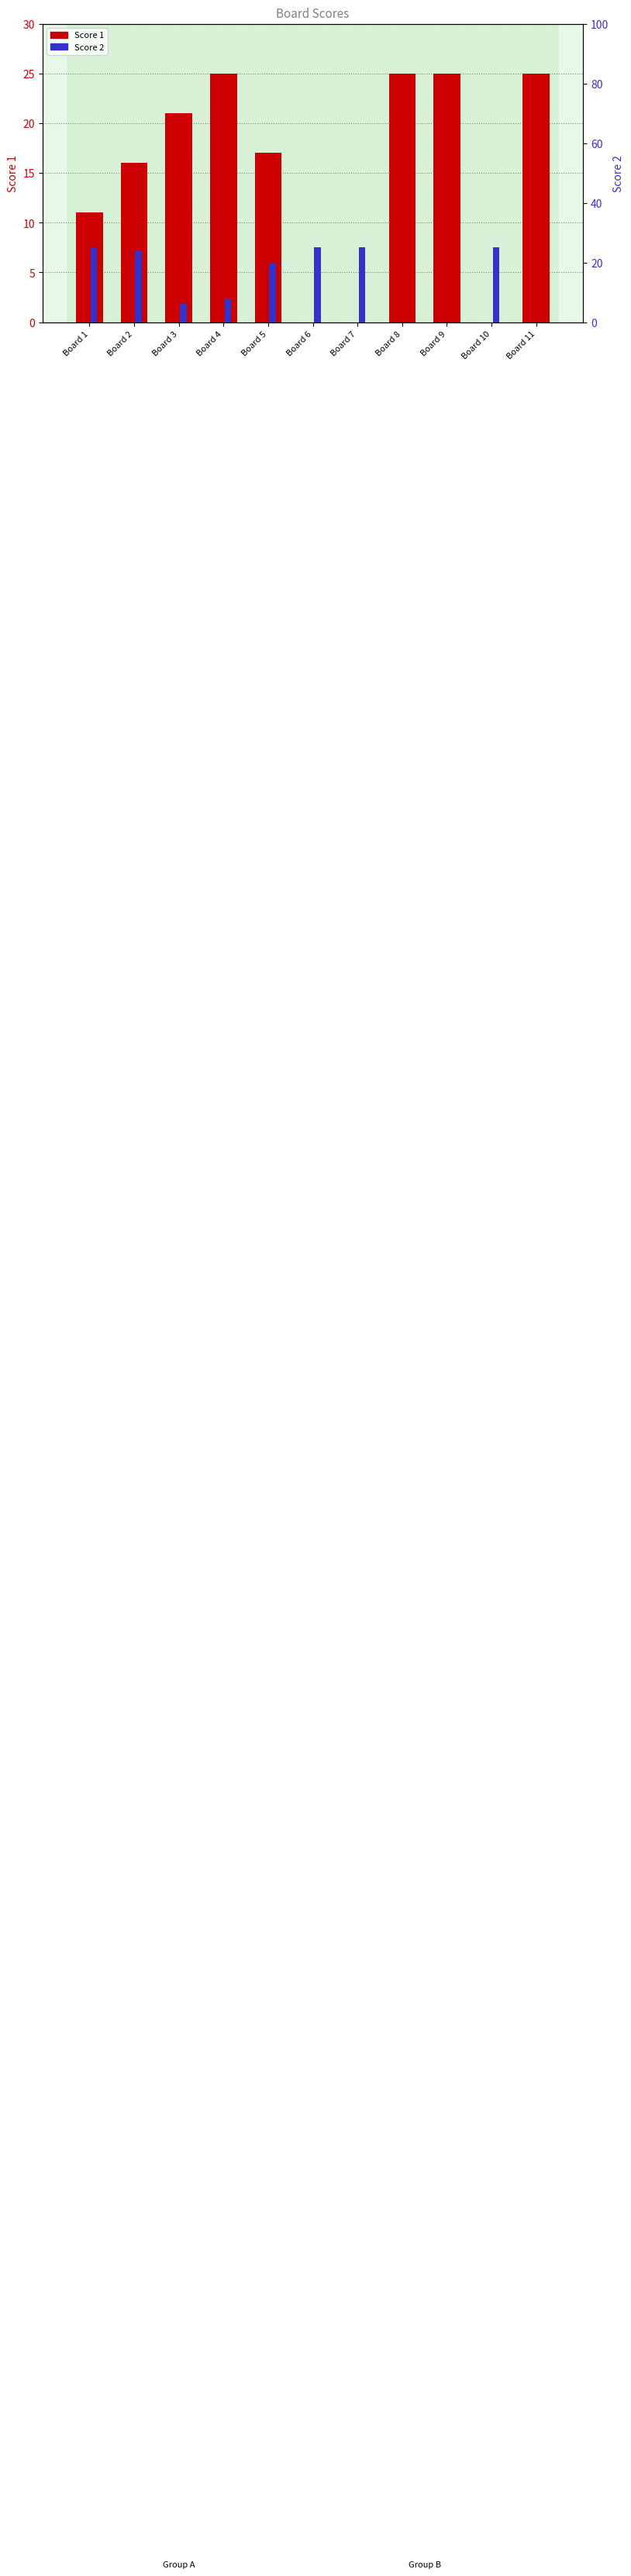

List the series in order of their peak value, lowest first.

Score 1, Score 2